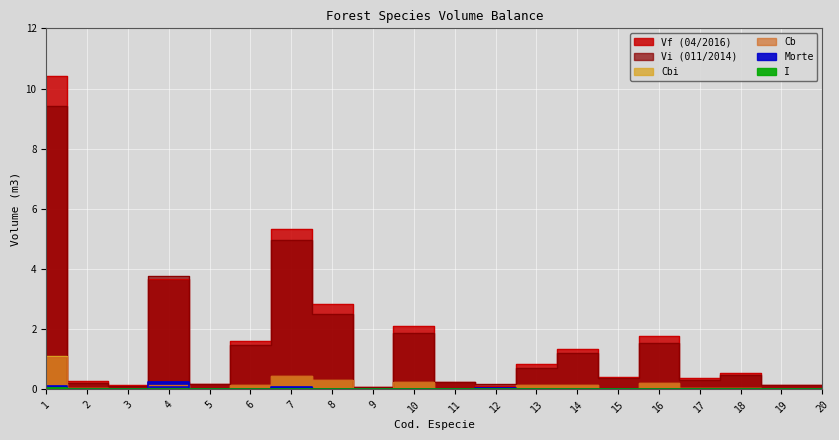

At which category does the chart reach its peak across all series?

1